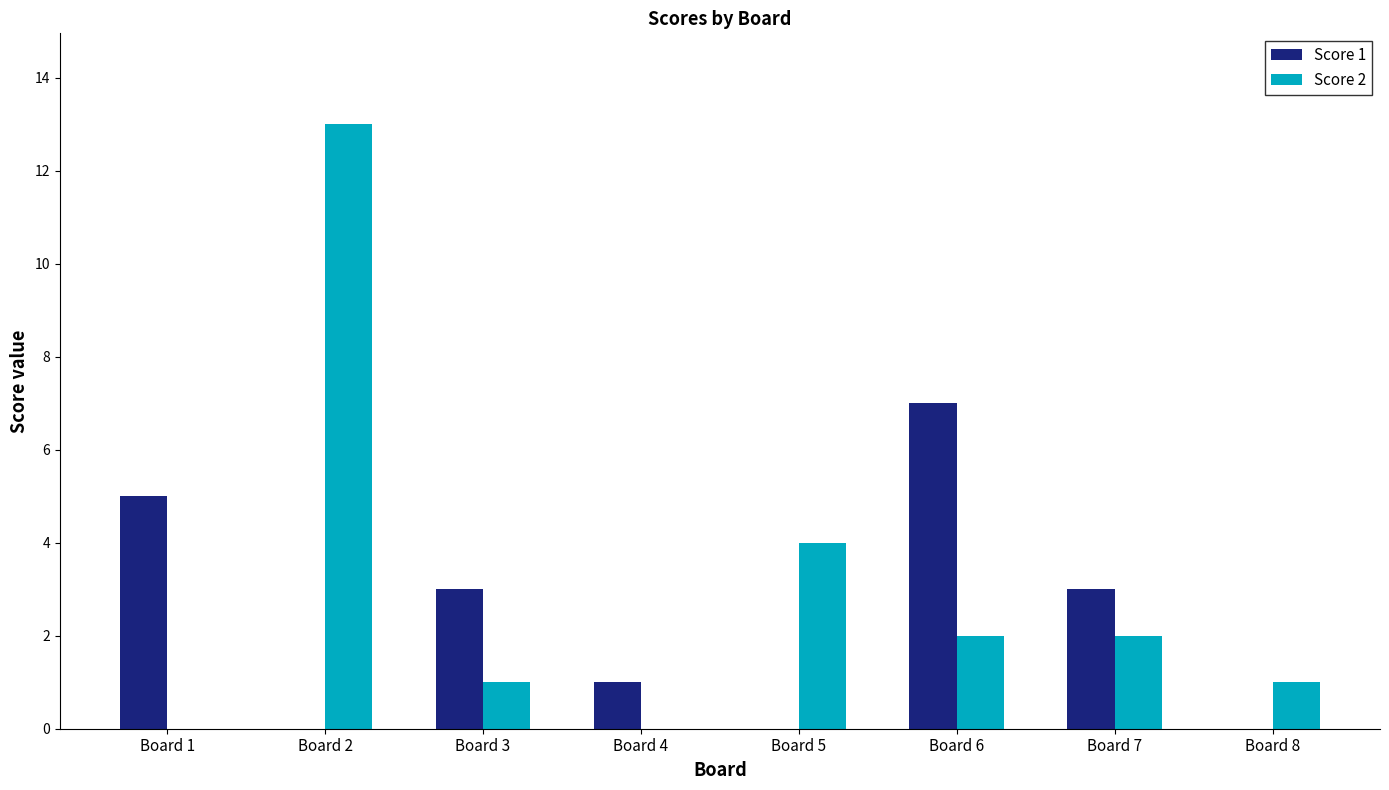

What is the maximum value shown in the chart?

13